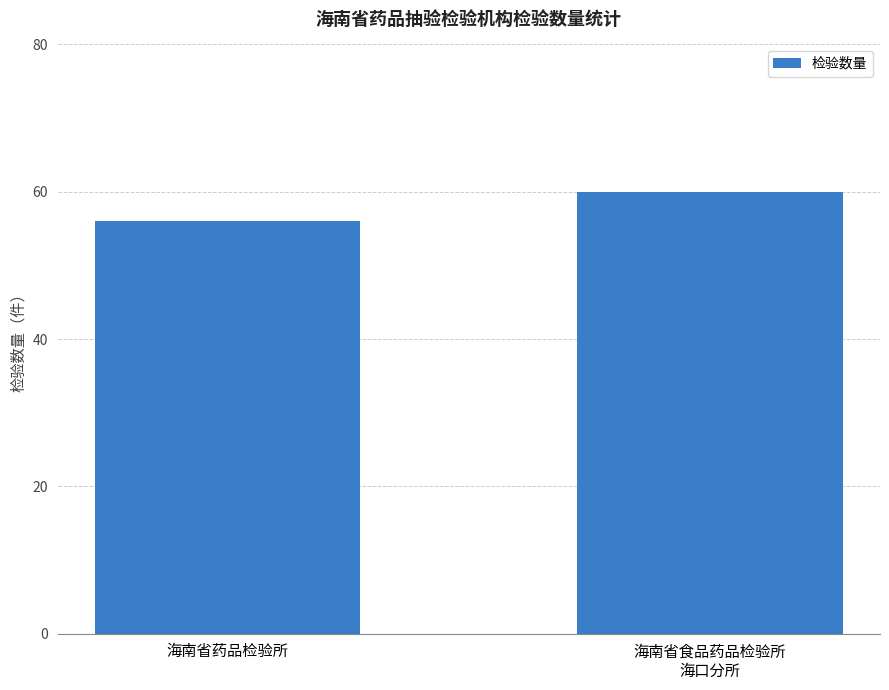

Read the value at 海南省食品药品检验所
海口分所.

60